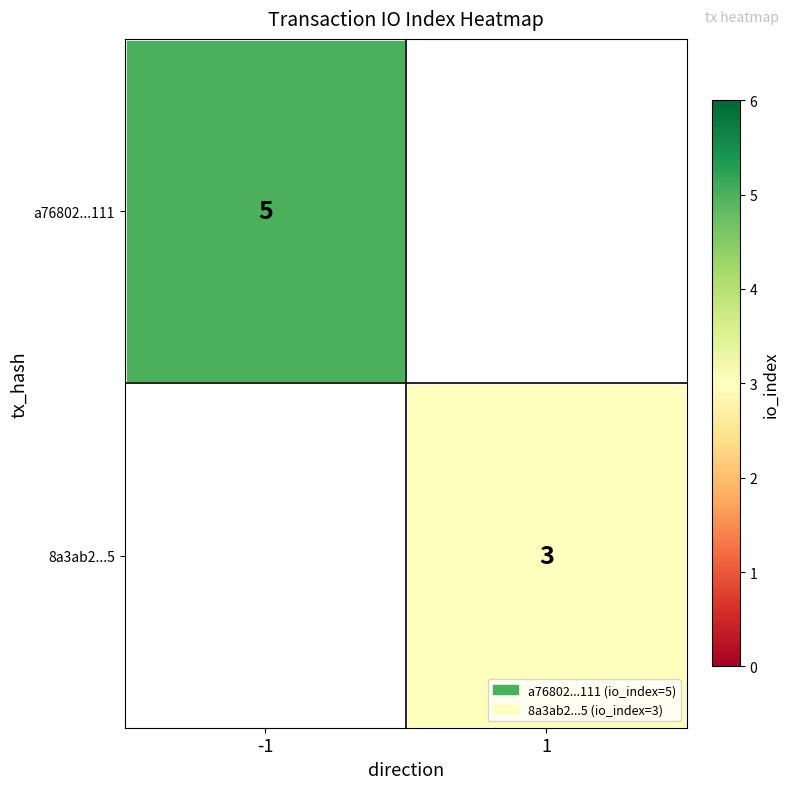

At which category does the chart reach its minimum across all series?

1